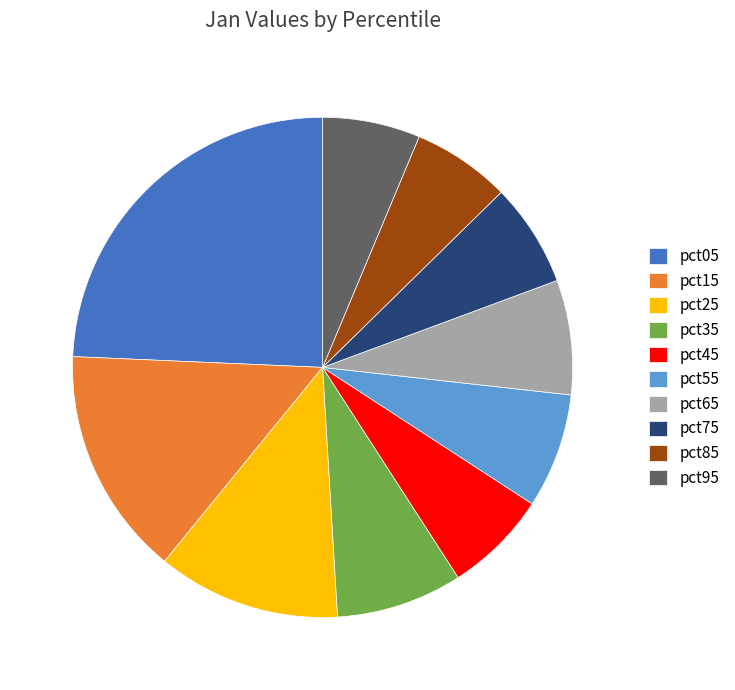

Does any single category account for the majority?

No